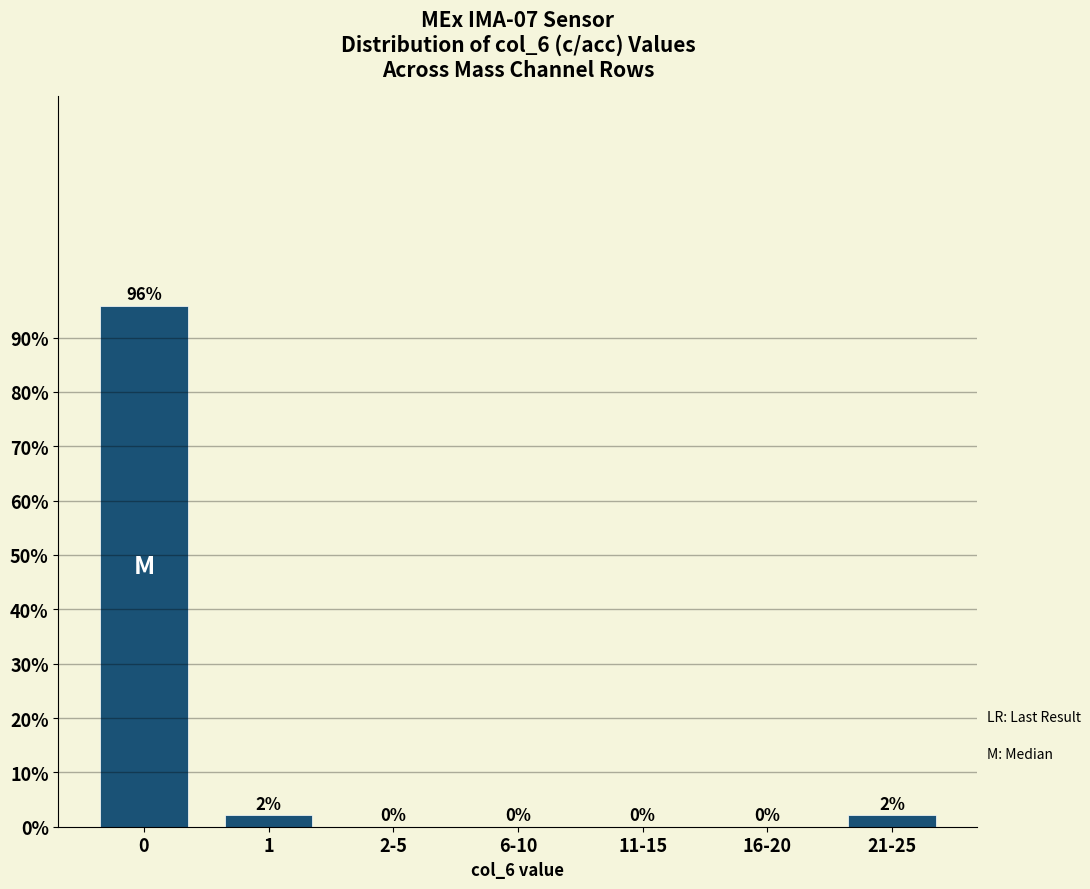

What is the greatest value displayed?

95.8